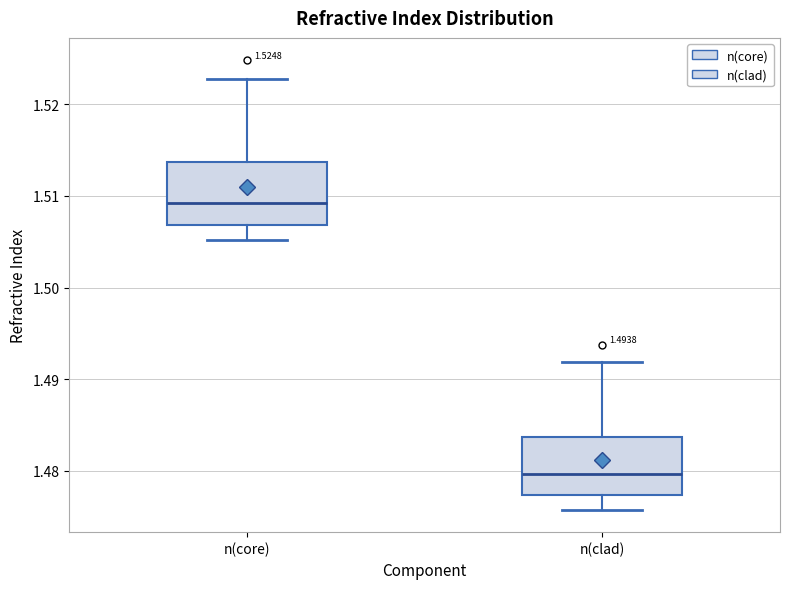

Which box's median line is the lowest?

n(clad)